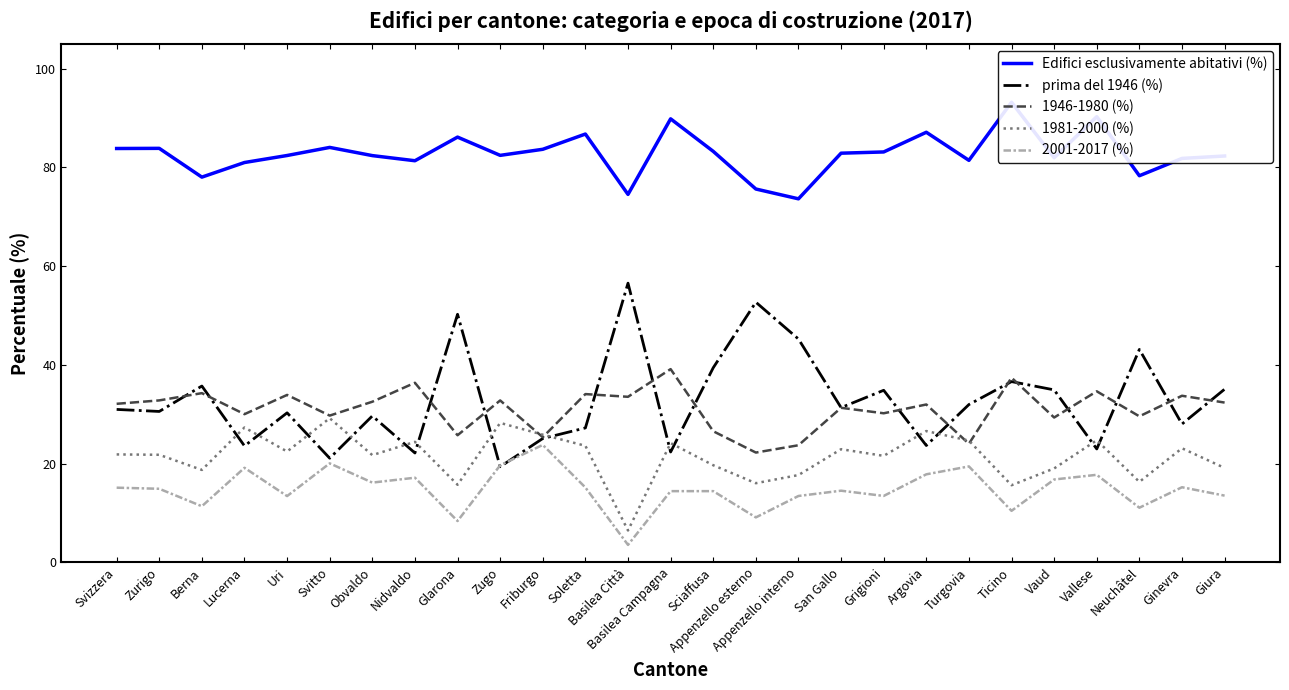

List the labels in order of 2001-2017 (%) value, largest first.

Friburgo, Svitto, Zugo, Turgovia, Lucerna, Argovia, Vallese, Nidvaldo, Vaud, Obvaldo, Ginevra, Soletta, Svizzera, Zurigo, San Gallo, Basilea Campagna, Sciaffusa, Giura, Grigioni, Appenzello interno, Uri, Berna, Neuchâtel, Ticino, Appenzello esterno, Glarona, Basilea Città